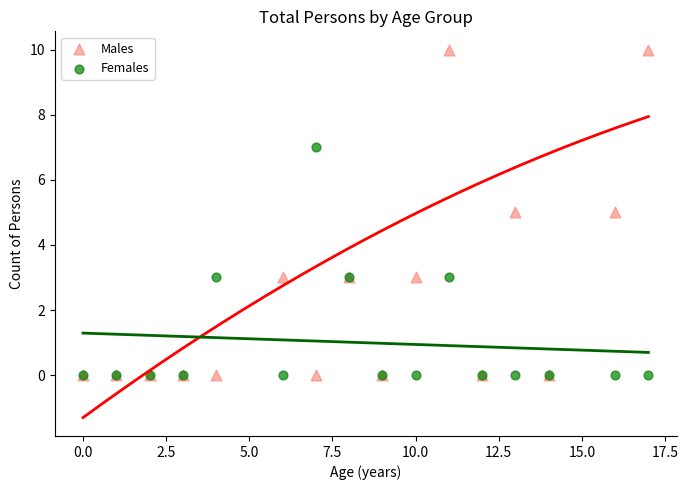

What are all the series names shown in the legend?

Males, Females